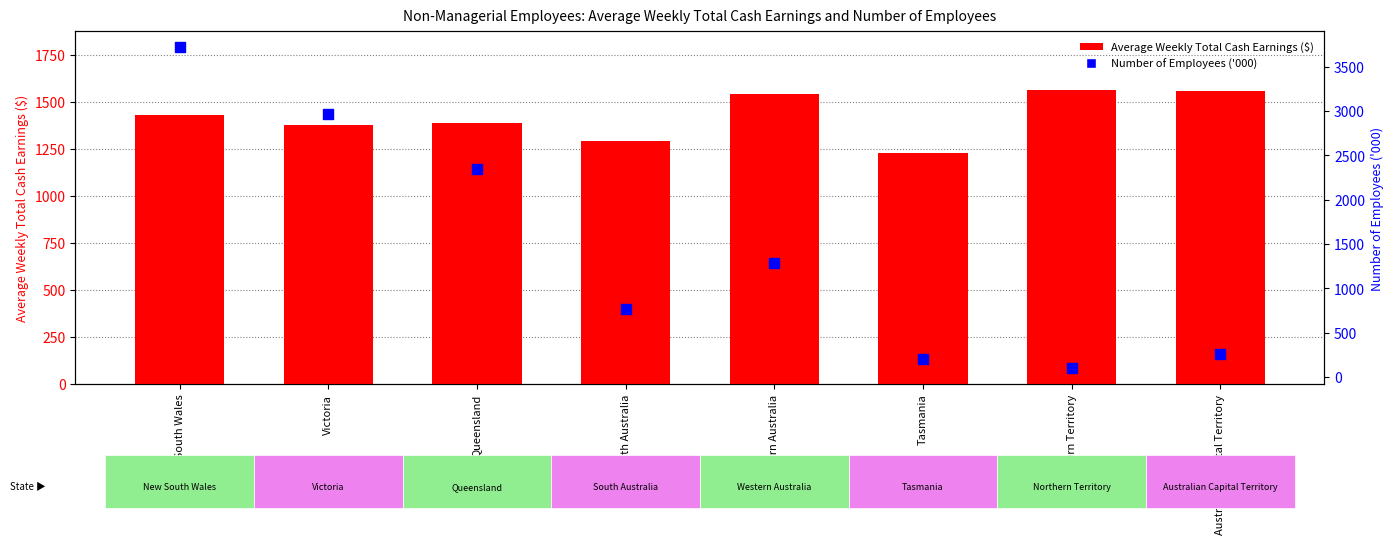

At how many categories does at least one series exceed 1547?

5